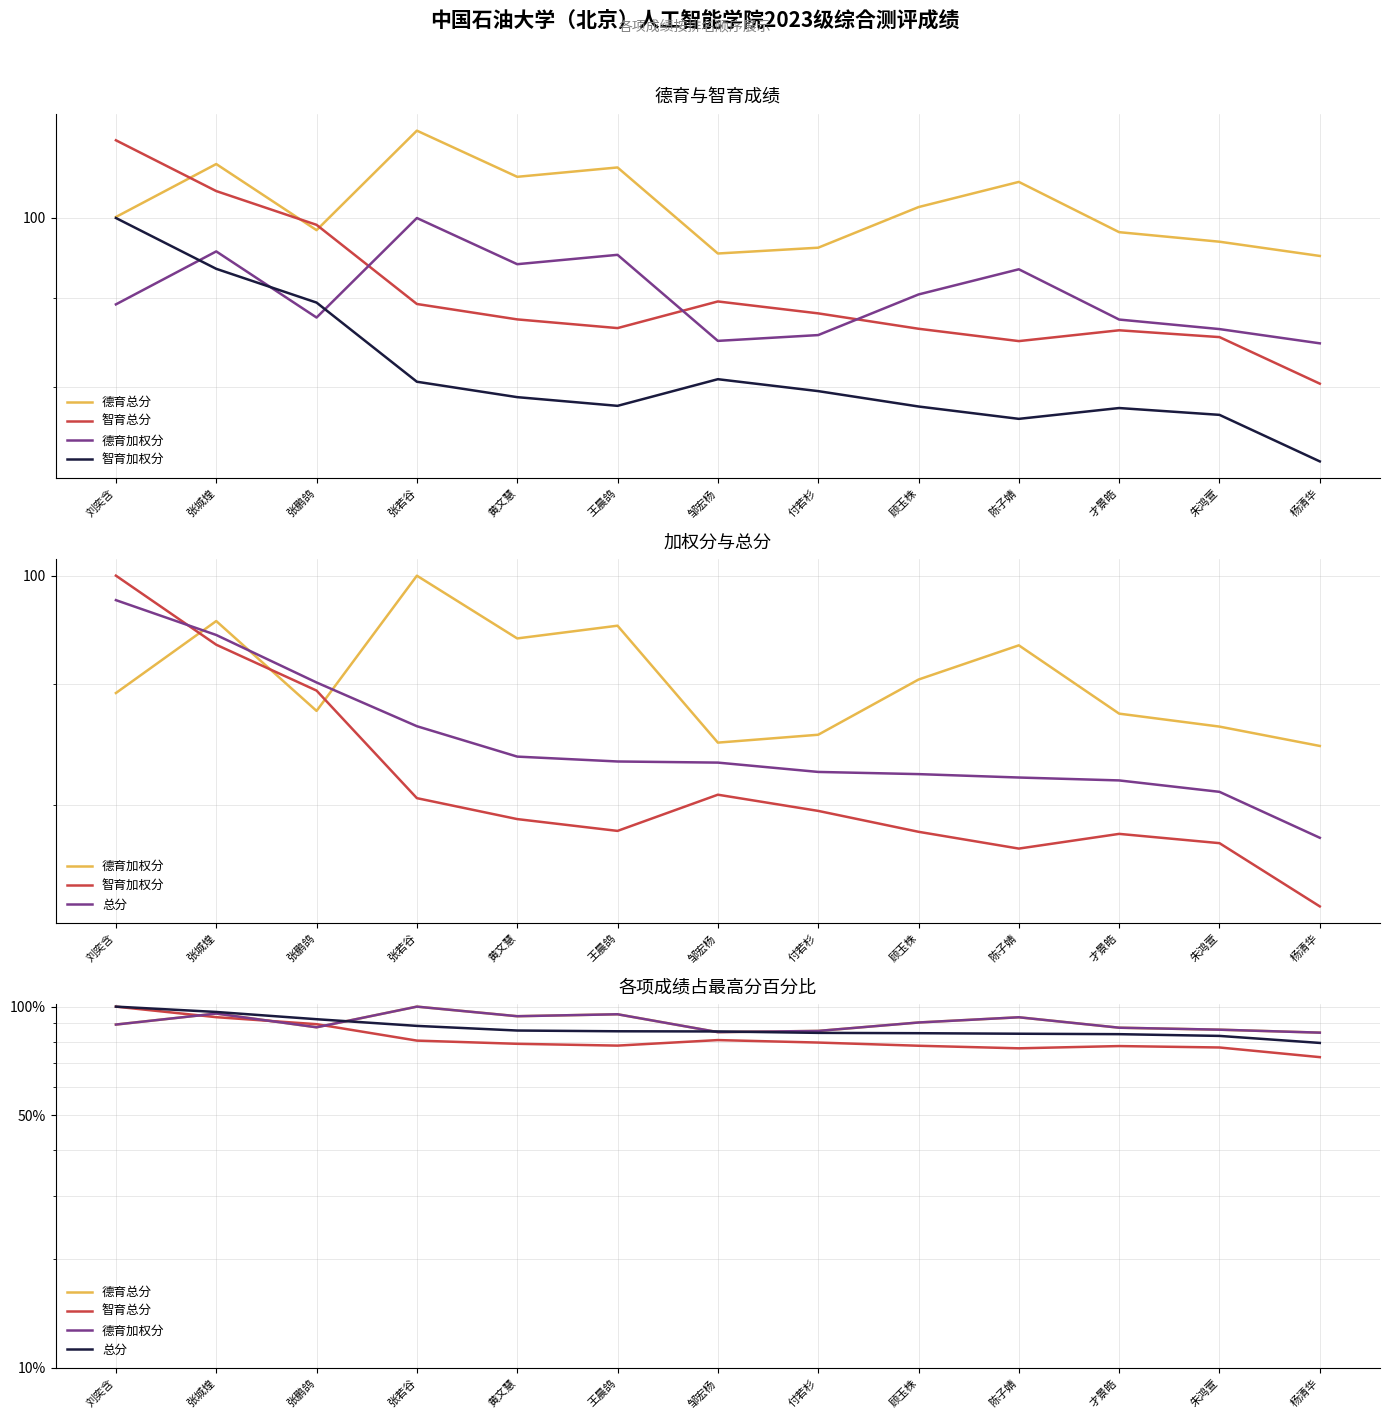

What is the label of the 6th point from the right?

付若杉